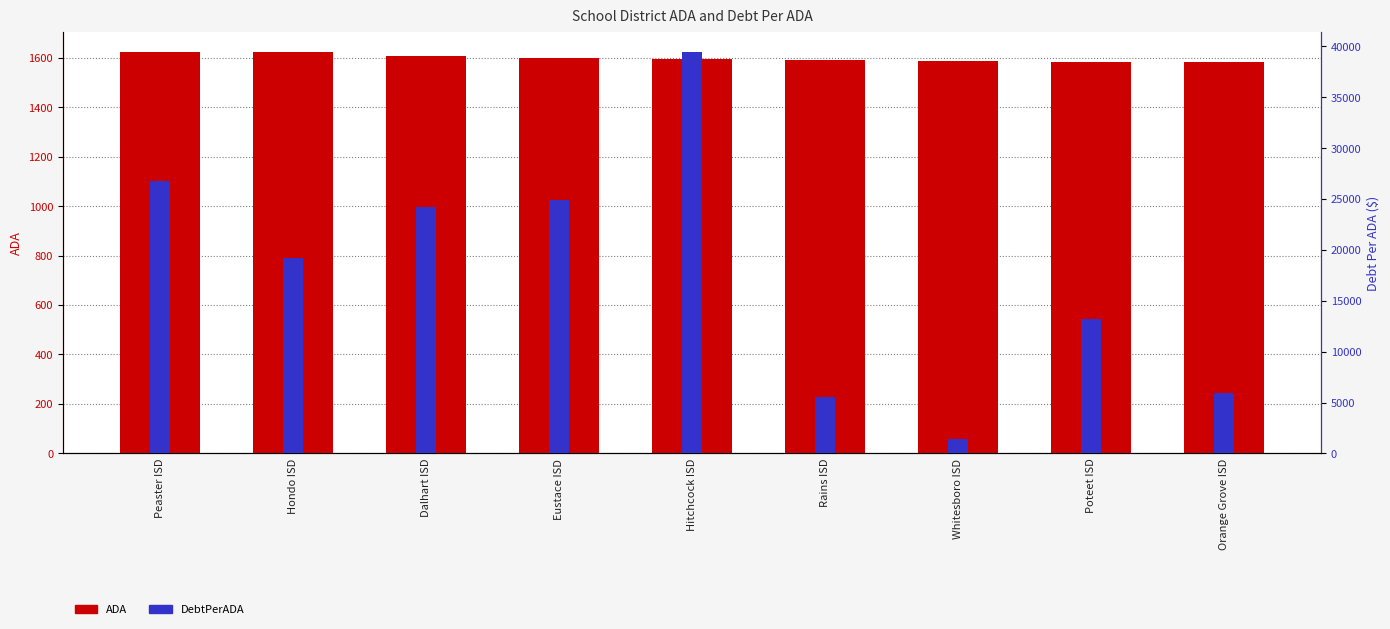

Where is DebtPerADA nearest to the value 20446?

Hondo ISD